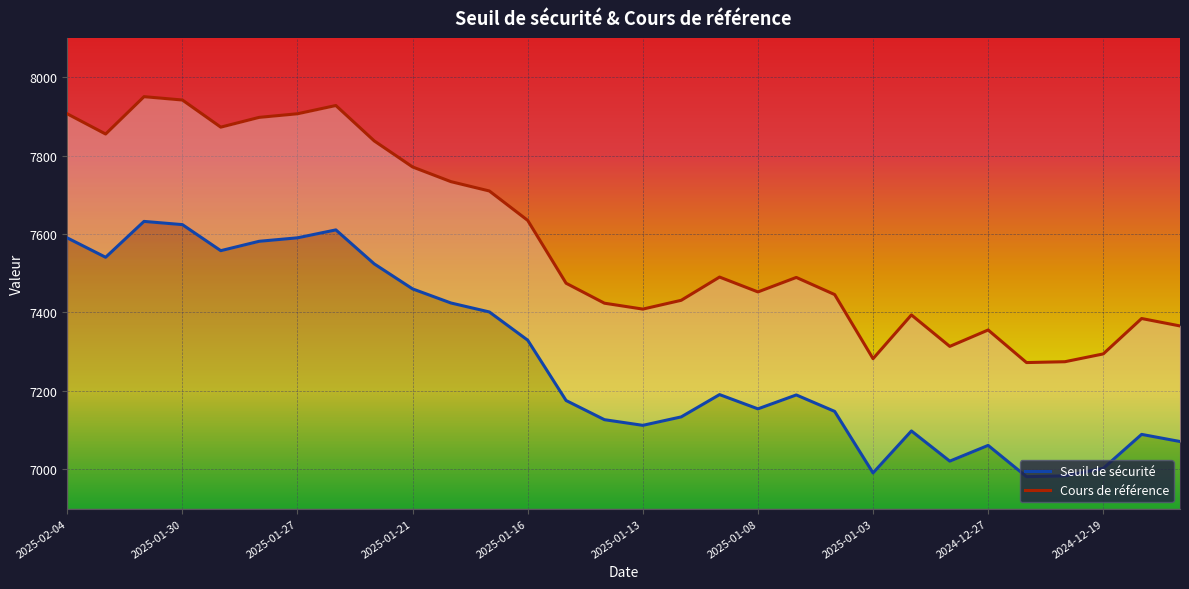

At how many categories does at least one series exceed 7565?

13